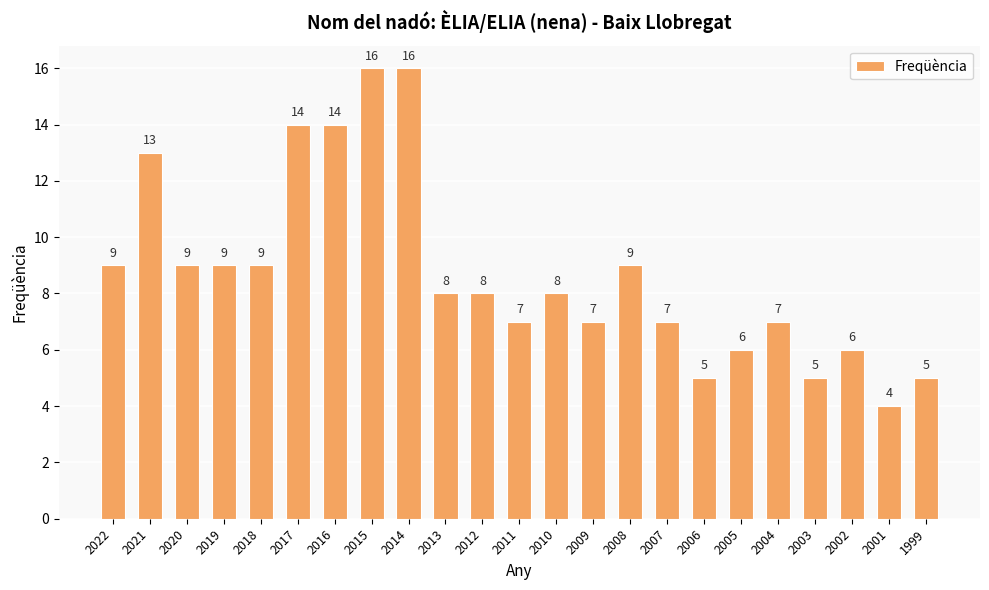

Which label corresponds to the smallest value in the chart?

2001